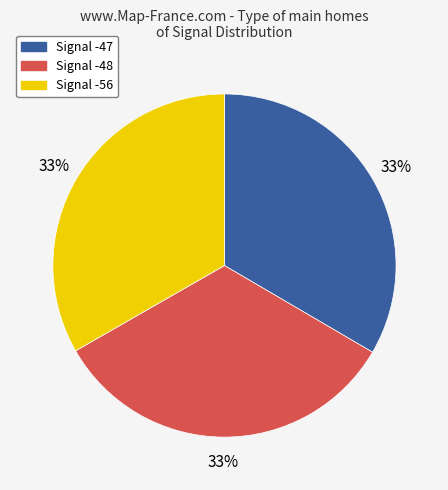

Does any single category account for the majority?

No